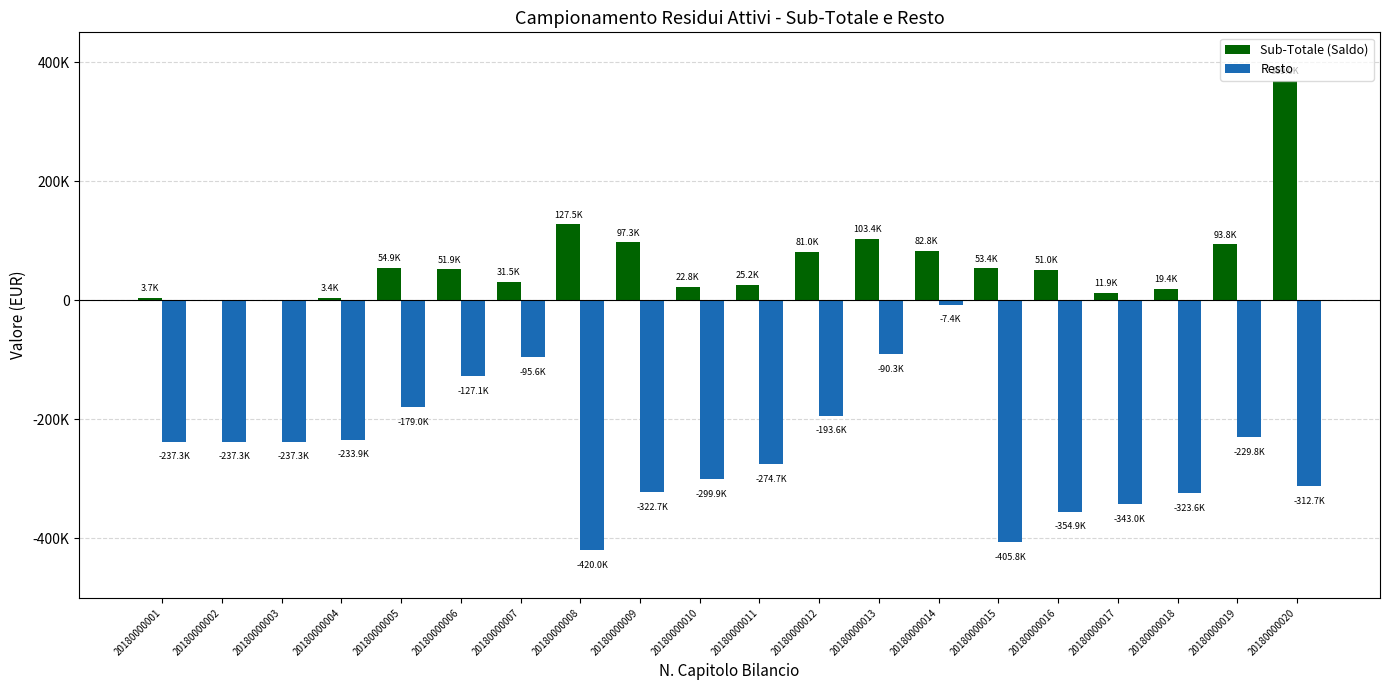

Which category has the lowest value across all series?

20180000008